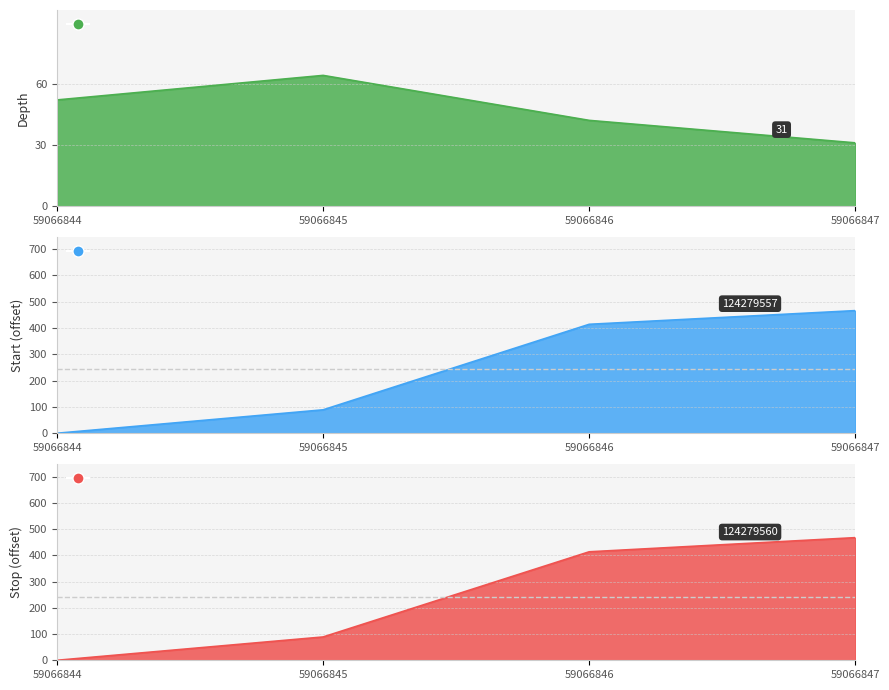

At which label does start reach its minimum?

59066844